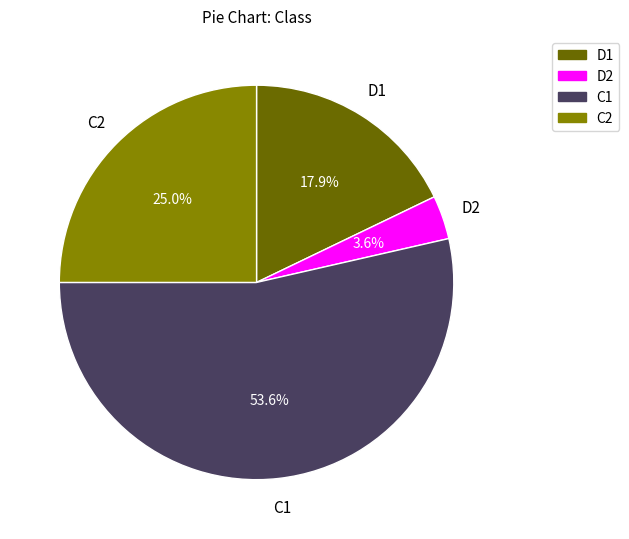

Which category accounts for the majority?

C1